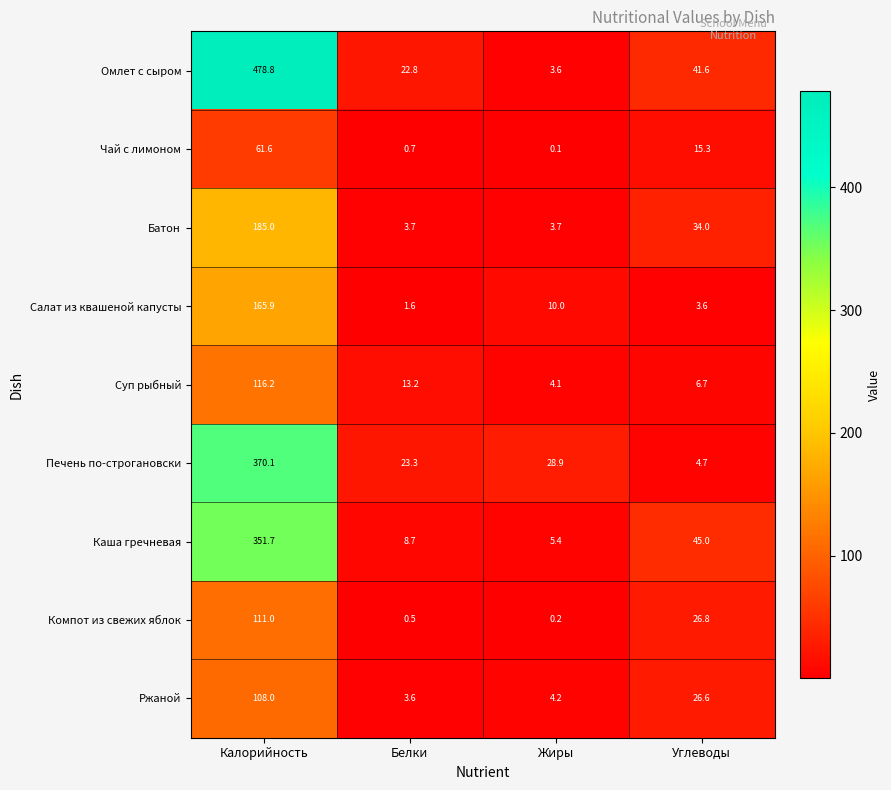

The Омлет с сыром series shows 3.6 at Жиры. True or false?

True